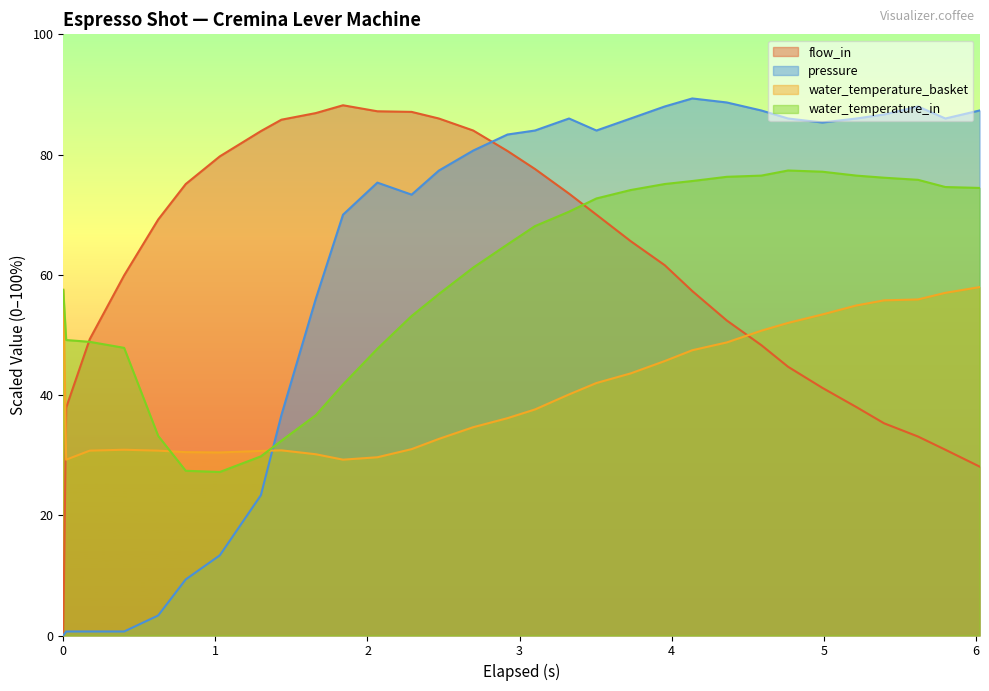

What is the label of the 4th point from the right?

5.396